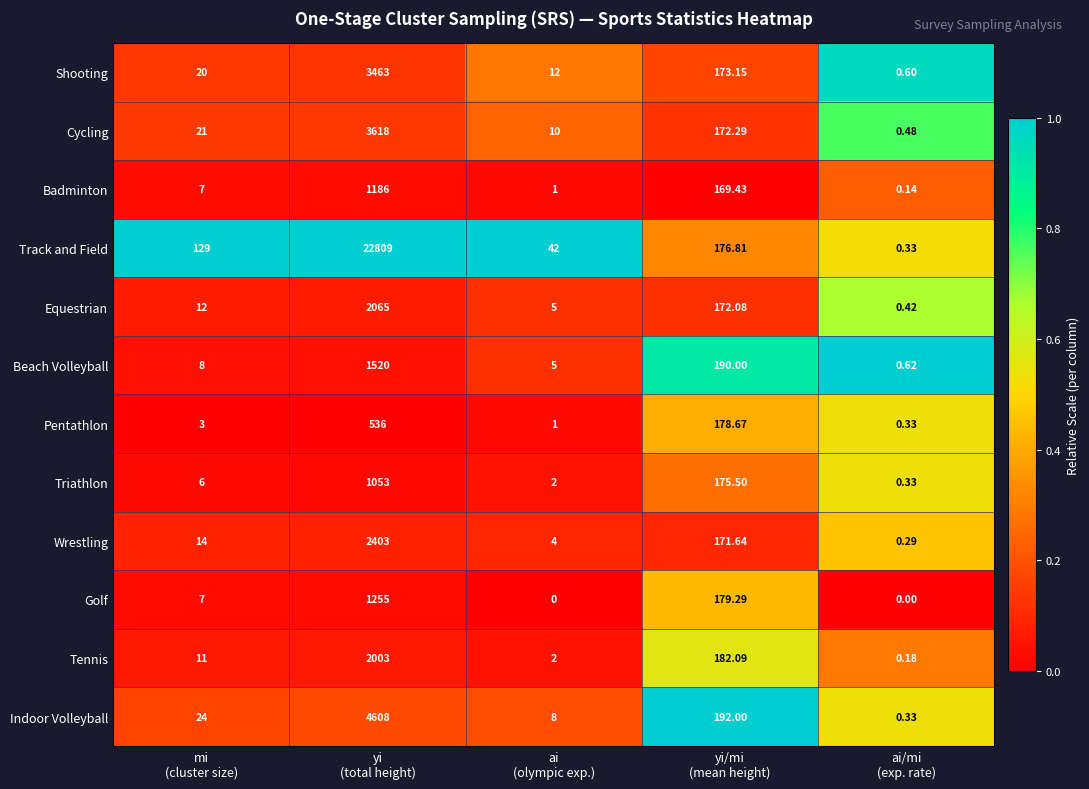

At how many categories does at least one series exceed 0?

5